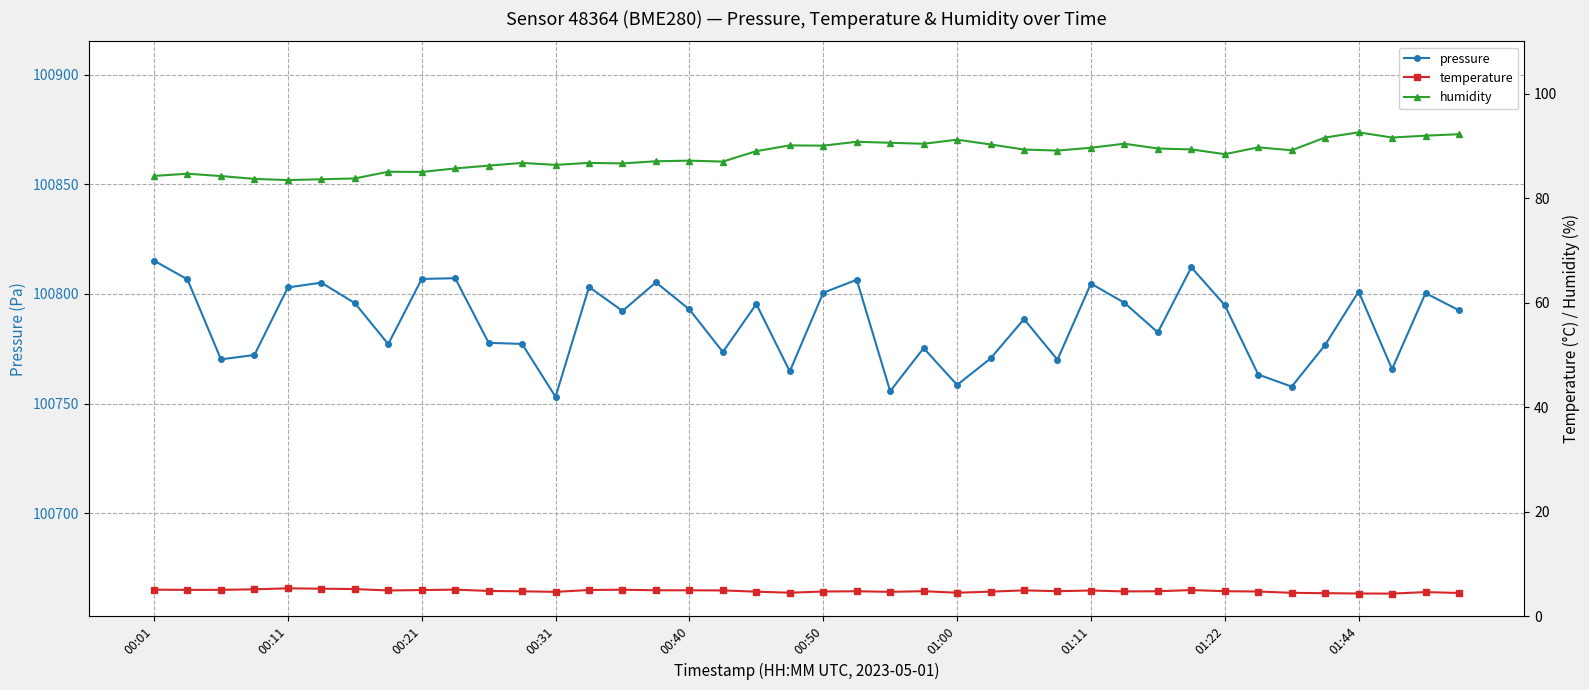

Reading left to right, list all the values displayed in this chart.

pressure: 100815.2	100806.6	100770.2	100772.2	100803.0	100805.2	100795.8	100777.1	100806.8	100807.2	100777.7	100777.2	100753.1	100803.2	100792.2	100805.3	100792.9	100773.5	100795.4	100764.7	100800.6	100806.5	100755.7	100775.3	100758.5	100770.6	100788.5	100770.0	100804.7	100796.0	100782.5	100812.2	100794.9	100763.2	100757.8	100776.8	100801.1	100765.7	100800.4	100792.5
temperature: 5.1	5.0	5.0	5.1	5.3	5.2	5.2	4.9	5.0	5.1	4.8	4.8	4.6	5.0	5.0	5.0	4.9	4.9	4.7	4.5	4.7	4.8	4.7	4.8	4.5	4.7	4.9	4.8	4.9	4.7	4.8	5.0	4.8	4.7	4.5	4.4	4.3	4.3	4.6	4.4
humidity: 84.2	84.7	84.2	83.7	83.5	83.6	83.8	85.0	85.0	85.7	86.2	86.7	86.4	86.7	86.6	87.0	87.2	87.0	89.0	90.1	90.0	90.8	90.6	90.4	91.2	90.3	89.3	89.1	89.6	90.4	89.5	89.3	88.4	89.7	89.2	91.6	92.6	91.6	92.0	92.2